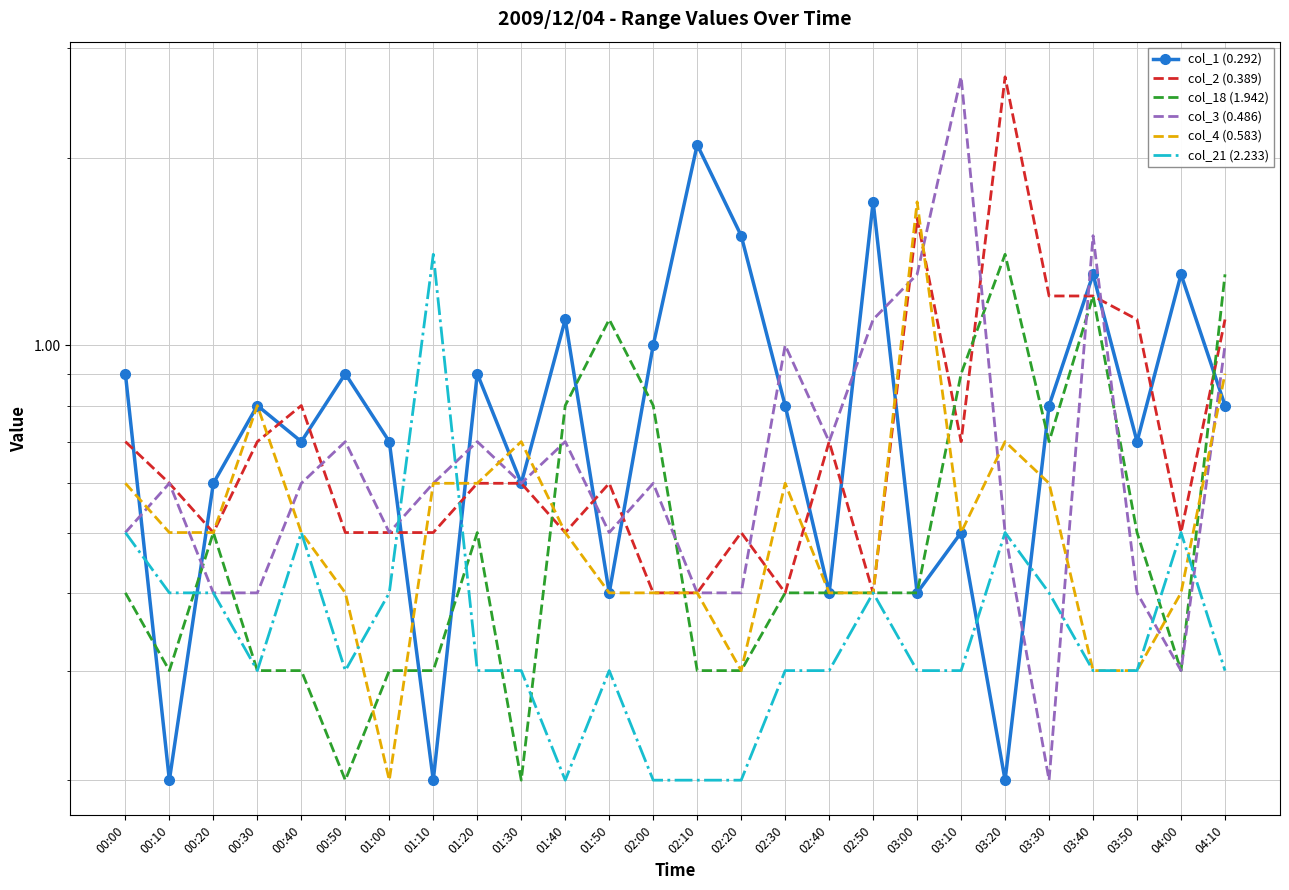

At 00:20, list the series in order from smallest to largest.

col_3 (0.486), col_21 (2.233), col_2 (0.389), col_18 (1.942), col_4 (0.583), col_1 (0.292)